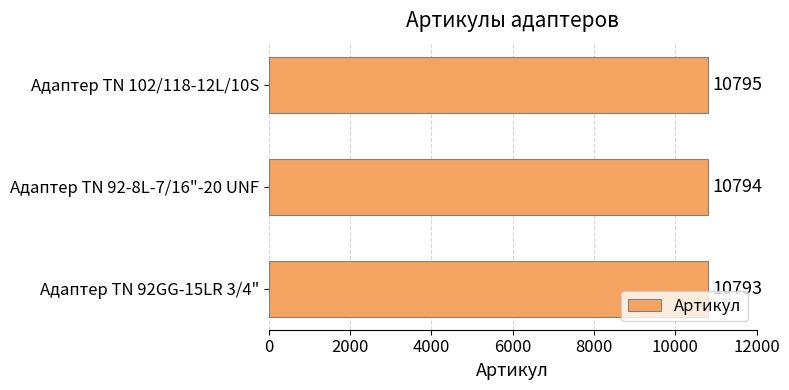

What is the difference between the second highest and minimum values?

1